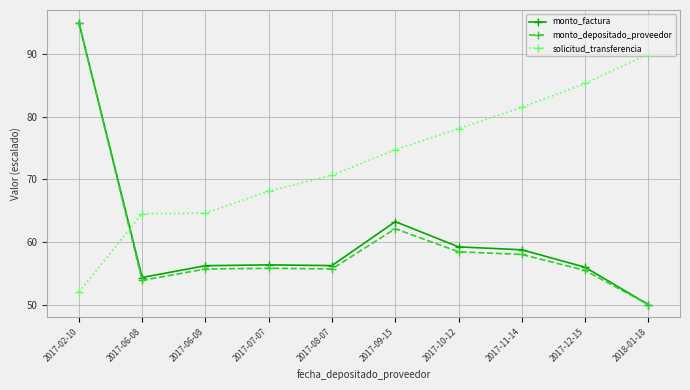

True or false: solicitud_transferencia has more than 2 interior local peaks.

False